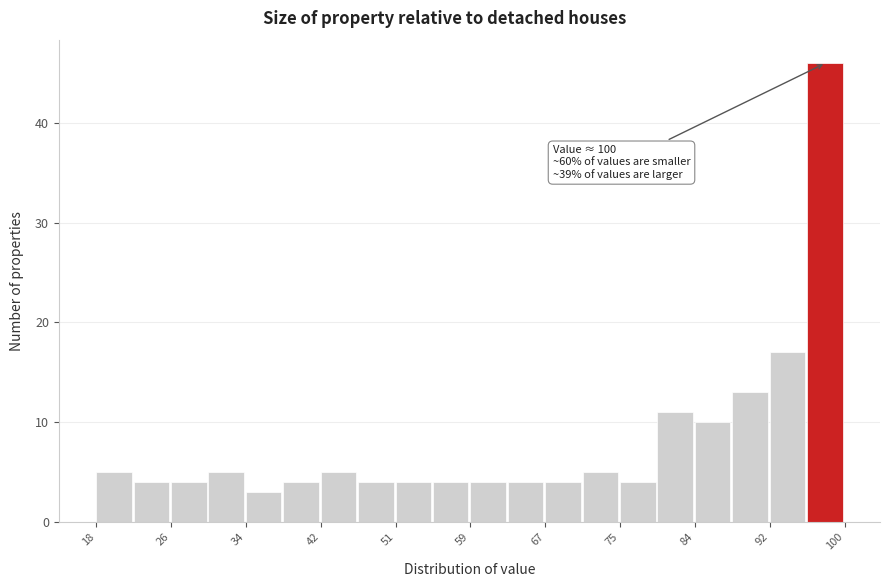

Which range on the x-axis has the tallest bar?

96 to 100